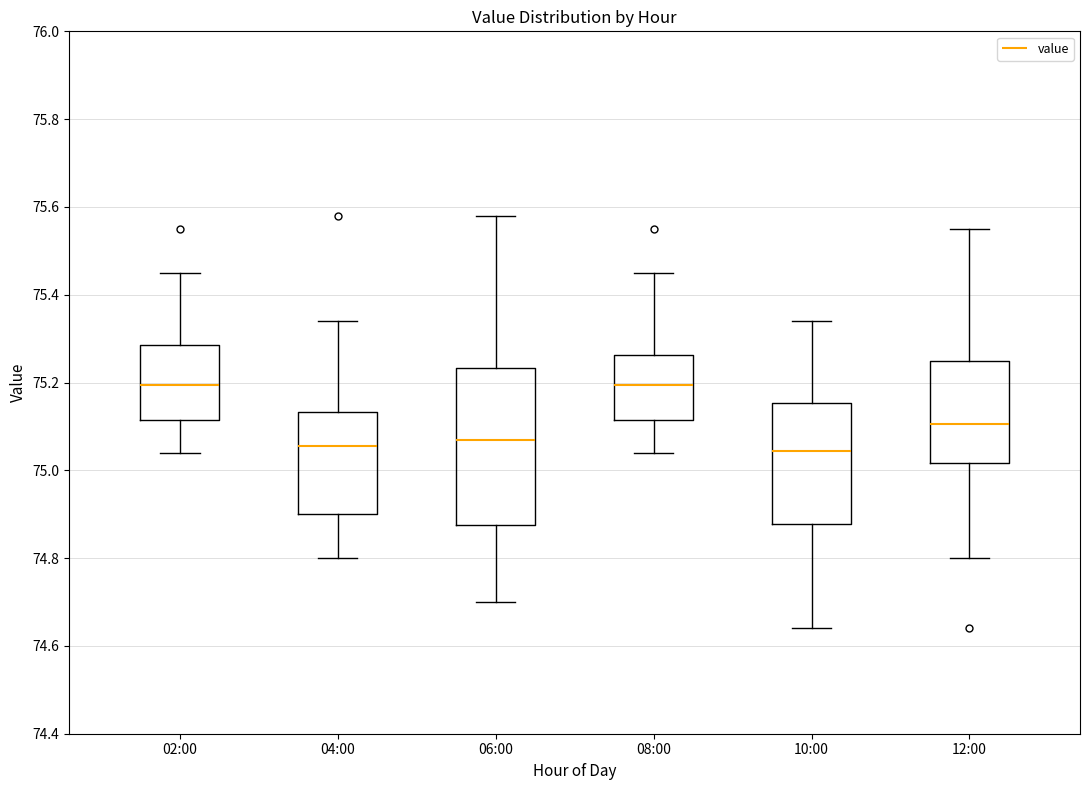

Reading left to right, read every box against the y-axis: the position of its median line, the range the box covers, and the ends of its whiskers. The values are not printed on the chart, so give them approximately, as read against the axis.

02:00: median 75.20, box 75.12 to 75.28, whiskers 75.04 to 75.46
04:00: median 75.06, box 74.90 to 75.14, whiskers 74.80 to 75.34
06:00: median 75.08, box 74.88 to 75.24, whiskers 74.70 to 75.58
08:00: median 75.20, box 75.12 to 75.26, whiskers 75.04 to 75.46
10:00: median 75.04, box 74.88 to 75.16, whiskers 74.64 to 75.34
12:00: median 75.10, box 75.02 to 75.26, whiskers 74.80 to 75.56